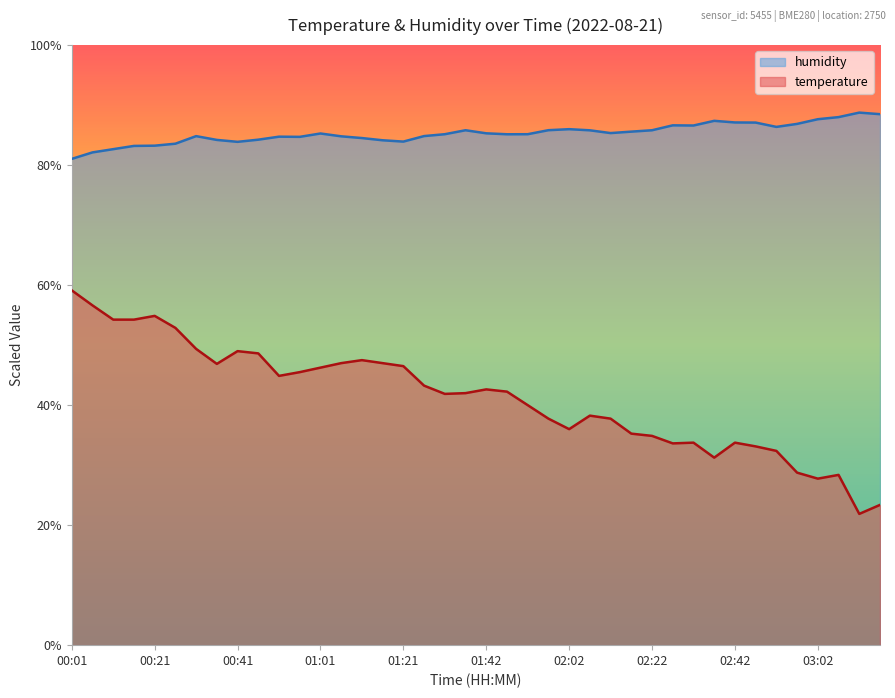

Is it true that humidity equals 55.1 at 02:37?

False